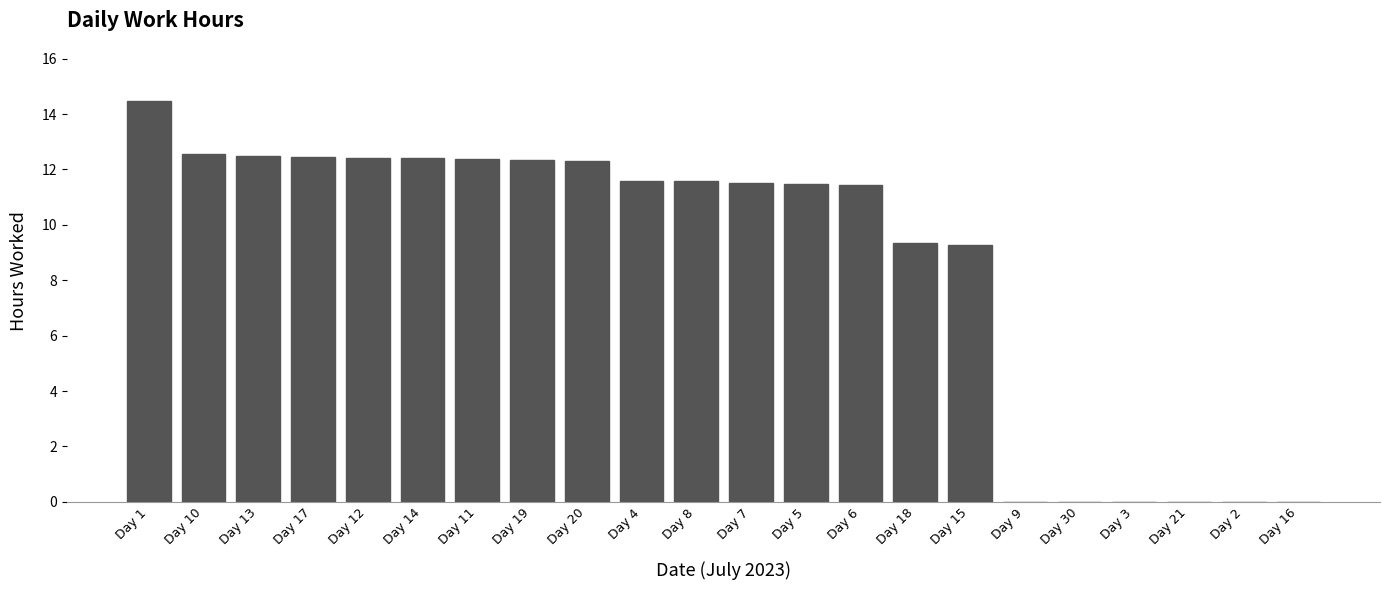

At which label does the data first exceed 11?

Day 1